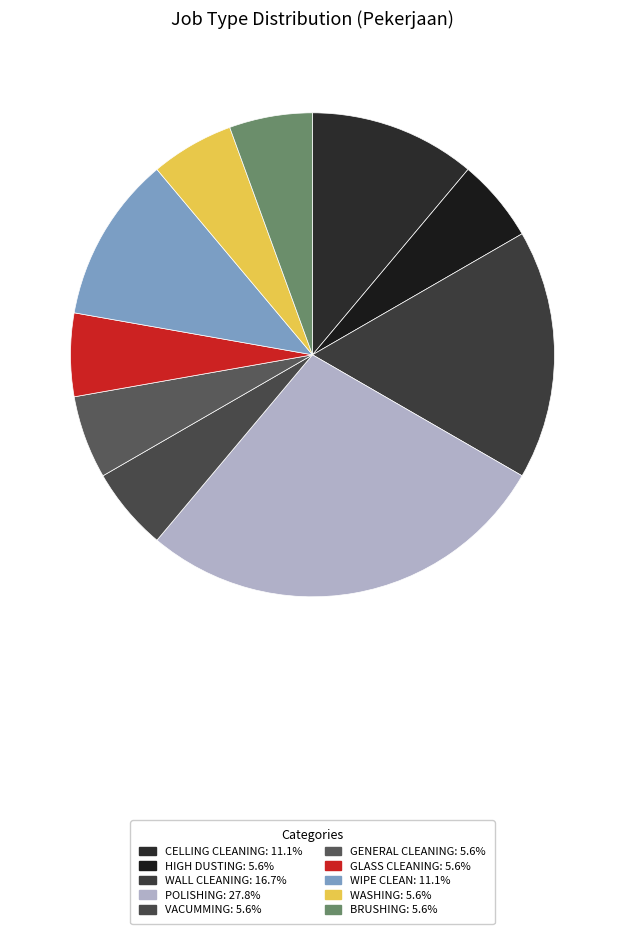

To the nearest percent, what portion does GLASS CLEANING represent?

6%